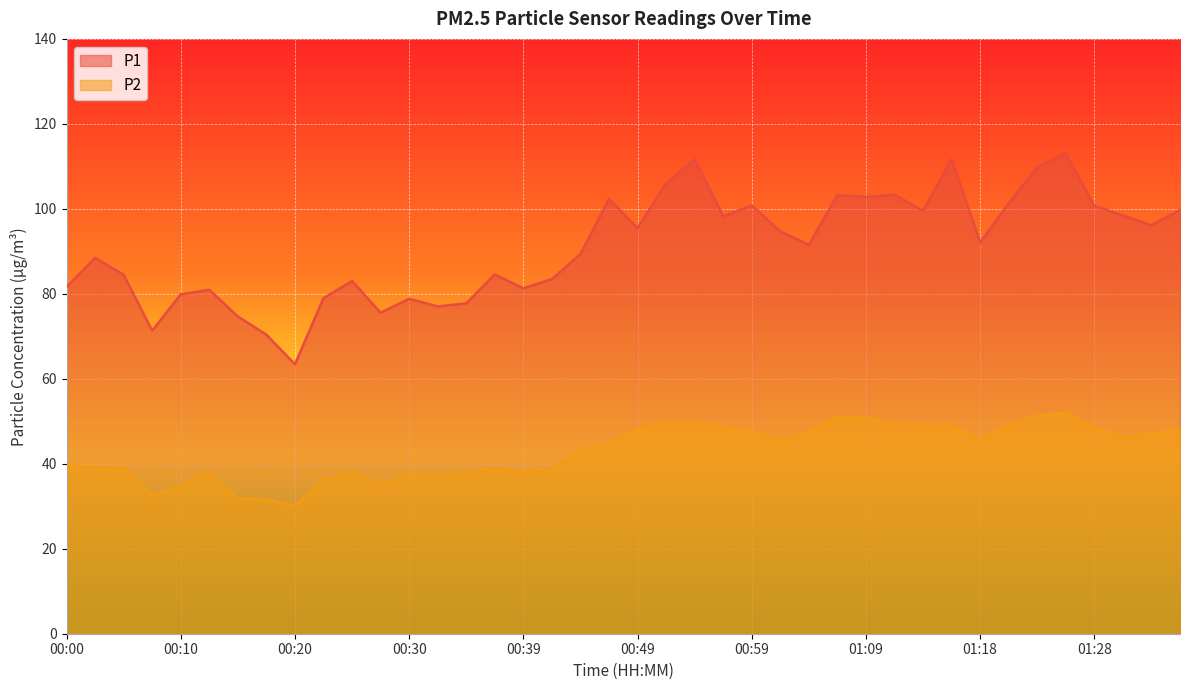

What are all the series names shown in the legend?

P1, P2